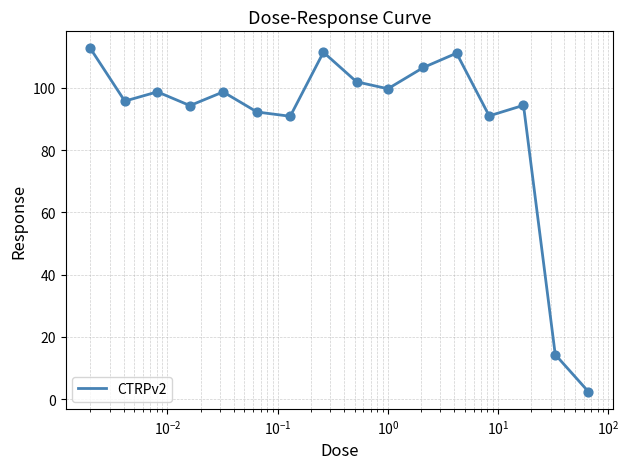

What is the maximum value shown in the chart?

112.6